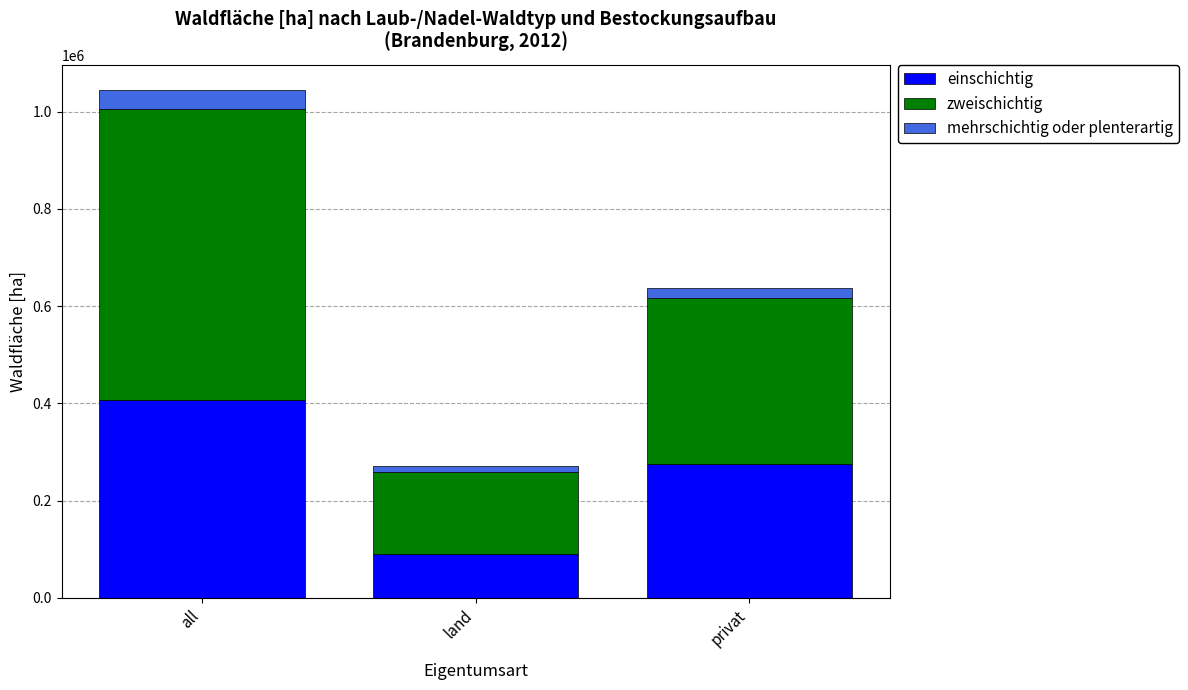

What is the value of the einschichtig bar at the 1st from the left?

406476.4